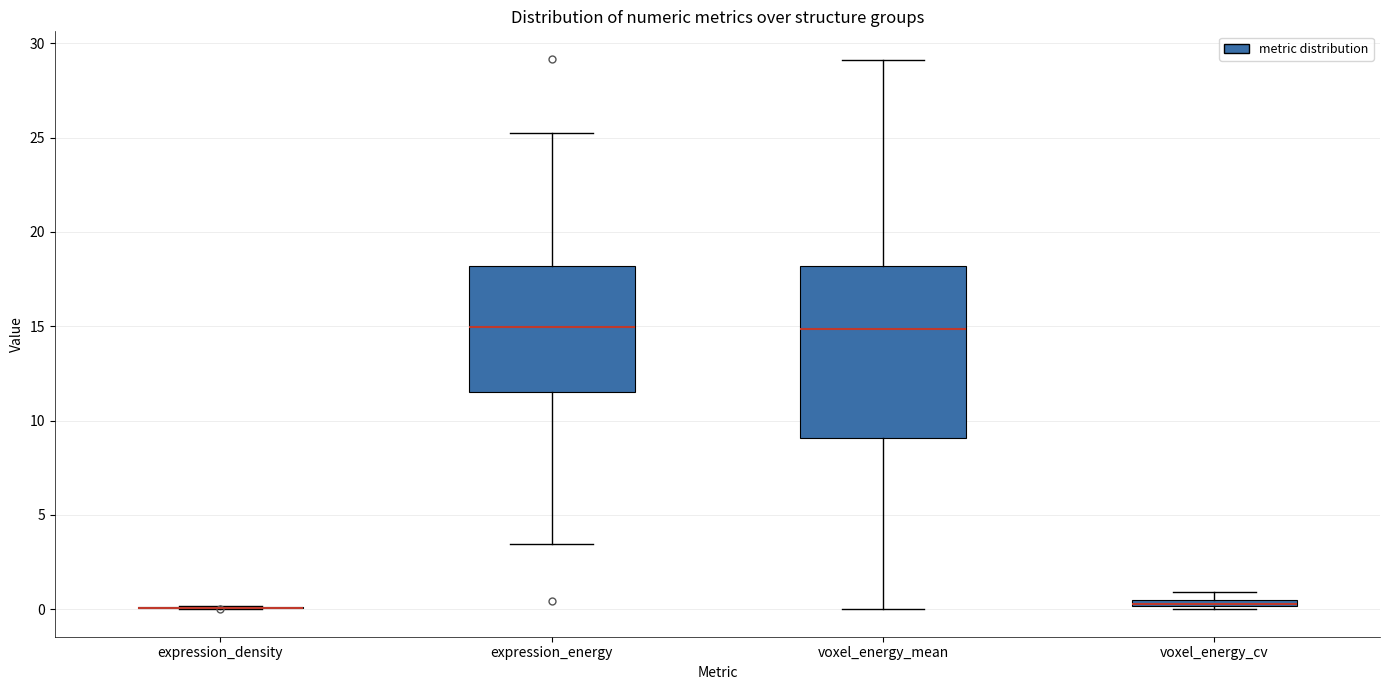

Where is the upper edge of the box for voxel_energy_mean on the y-axis? The values are not printed on the chart, so give them approximately, as read against the axis.

18.0